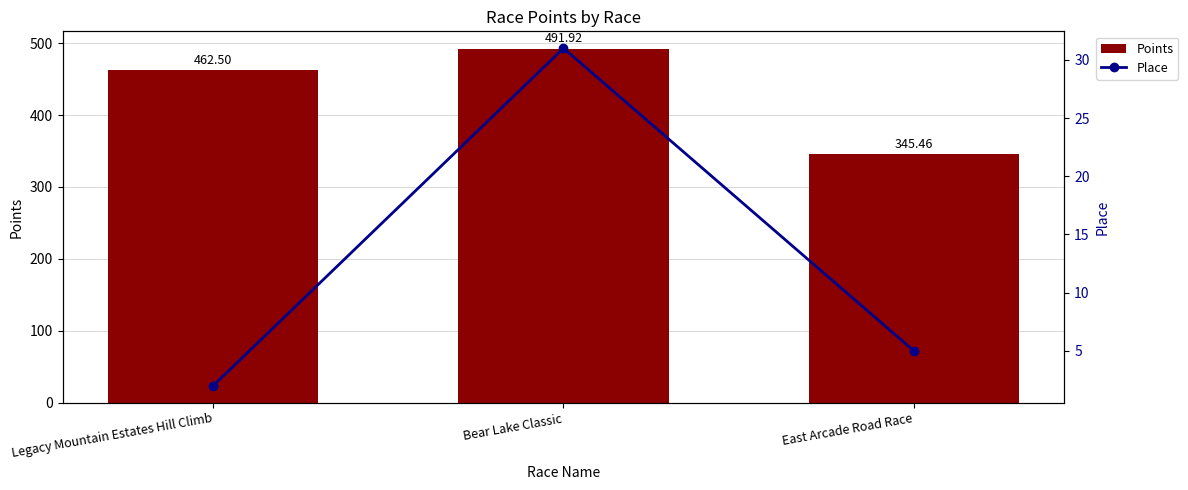

What is the greatest value displayed?

491.9